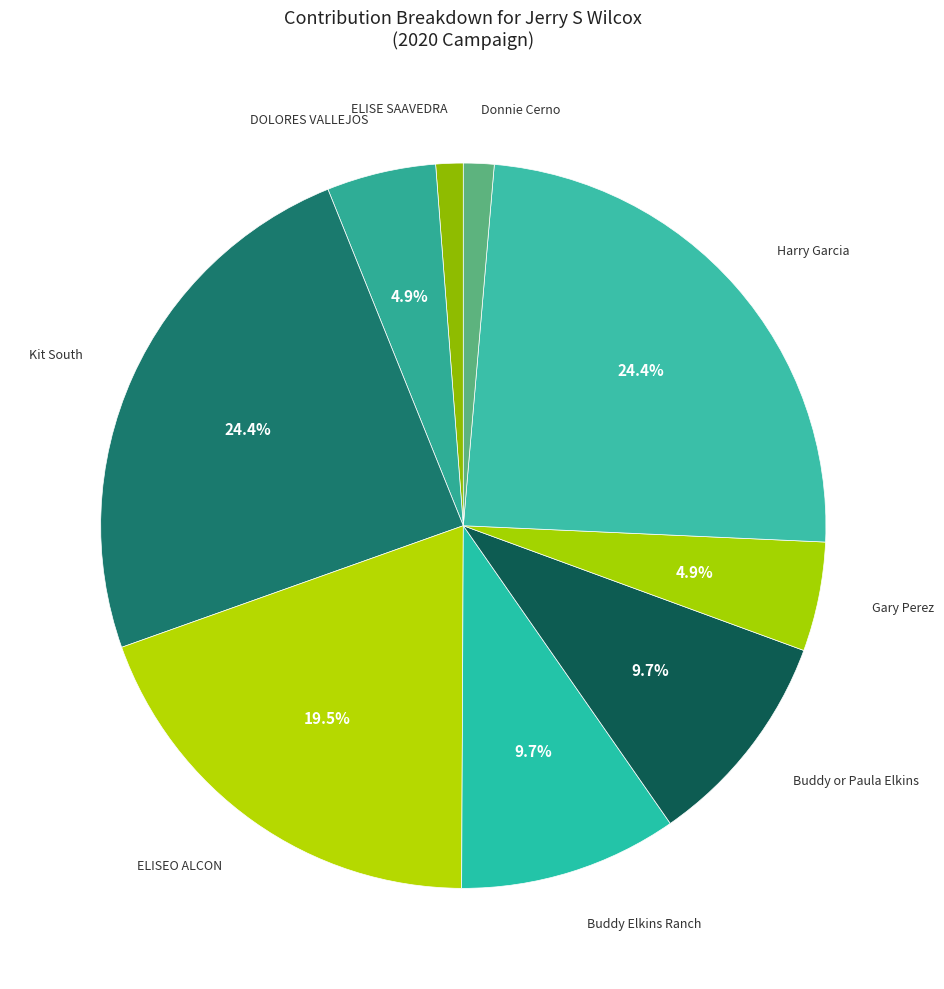

How many segments does this pie chart have?

9